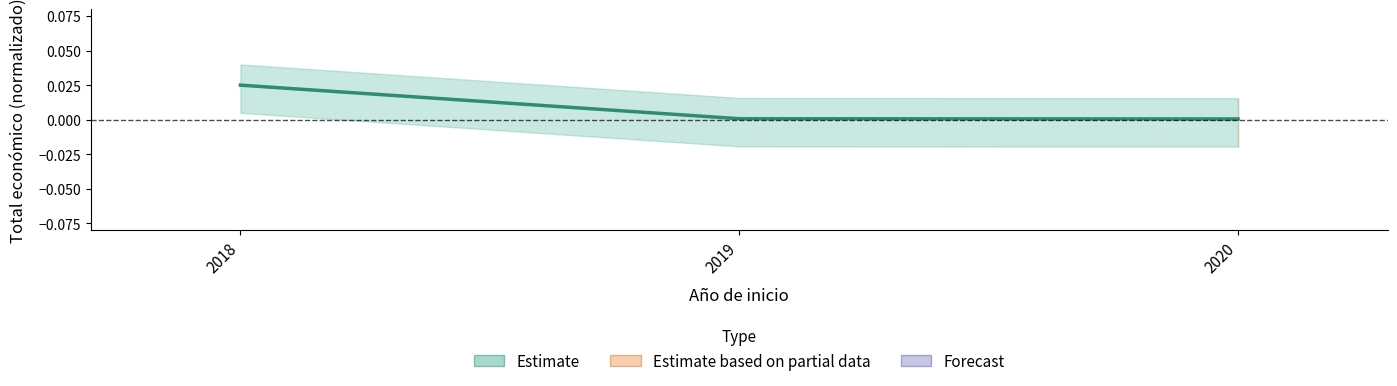

Is it true that the value at 2018 is 0.0?

False